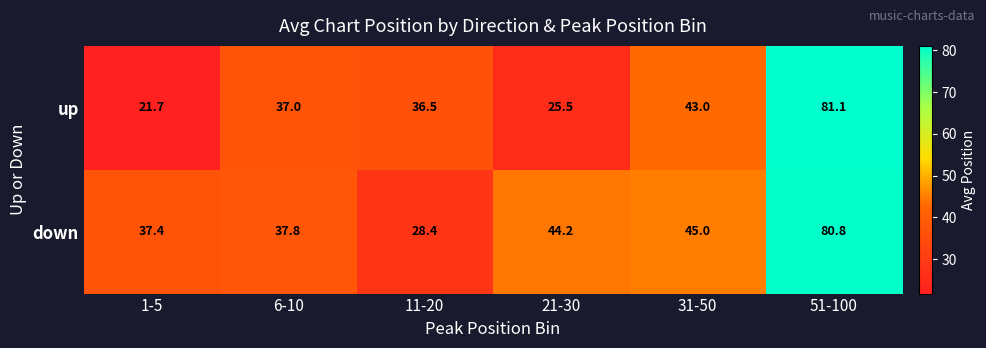

Where does the down series first go above 44?

21-30